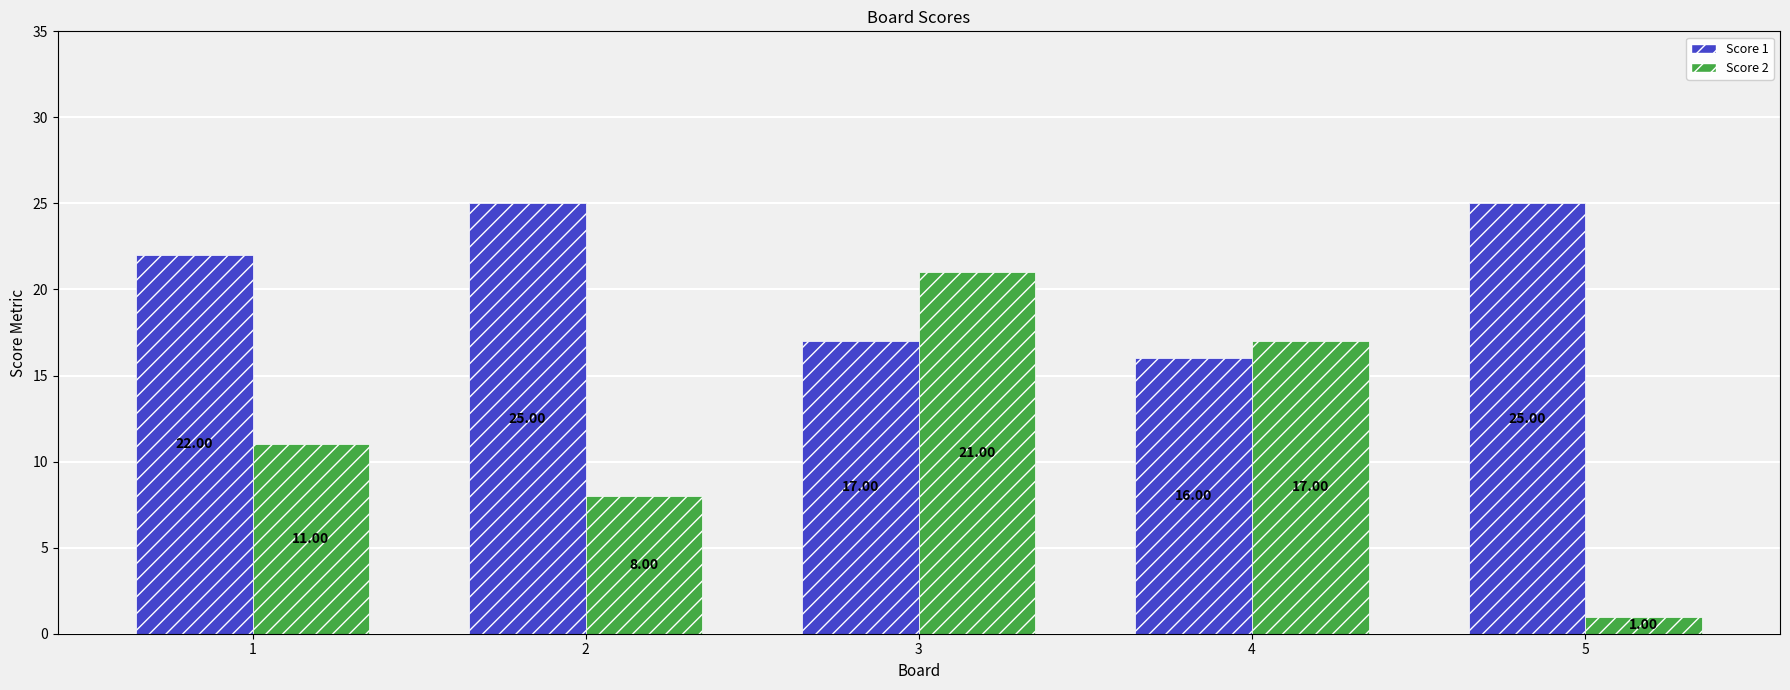

What is the total value across all series at 2?

33